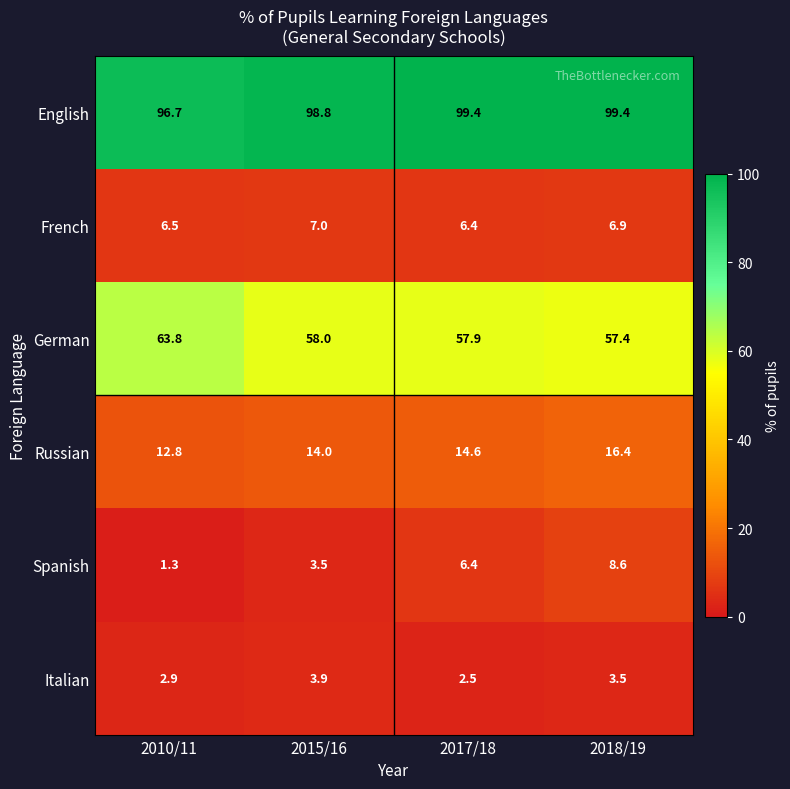

Which series has the largest total across all categories?

English